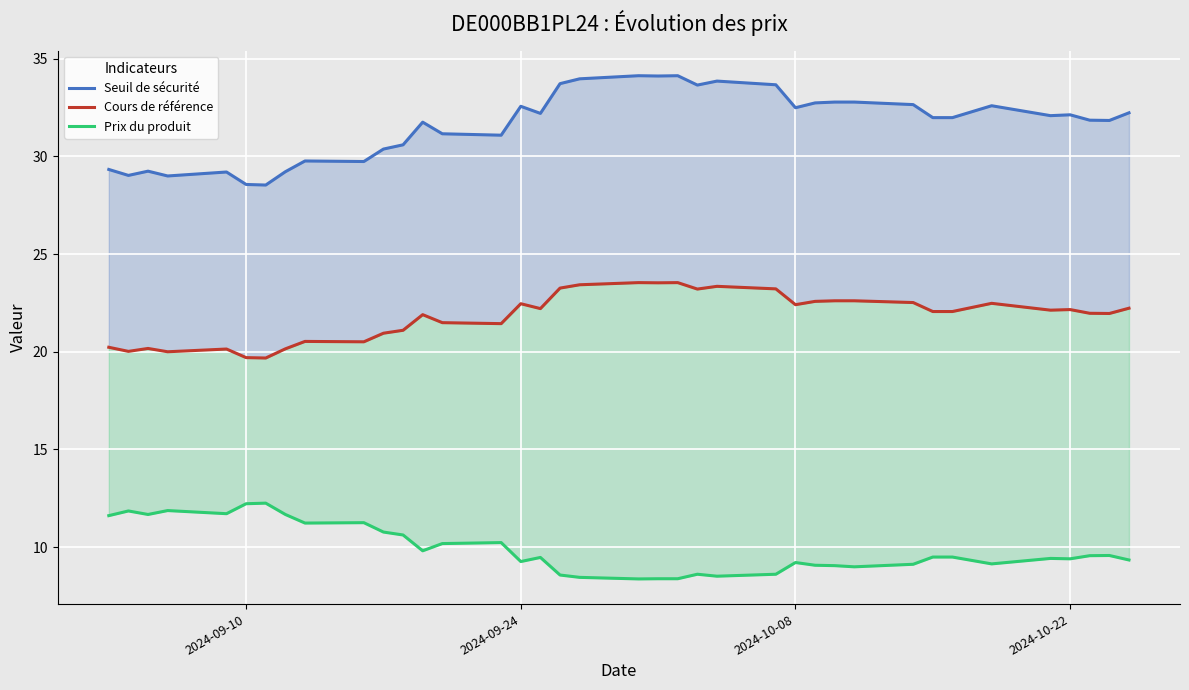

In Cours de référence, how many points are lower than both neighbors (excluding endpoints)?

11